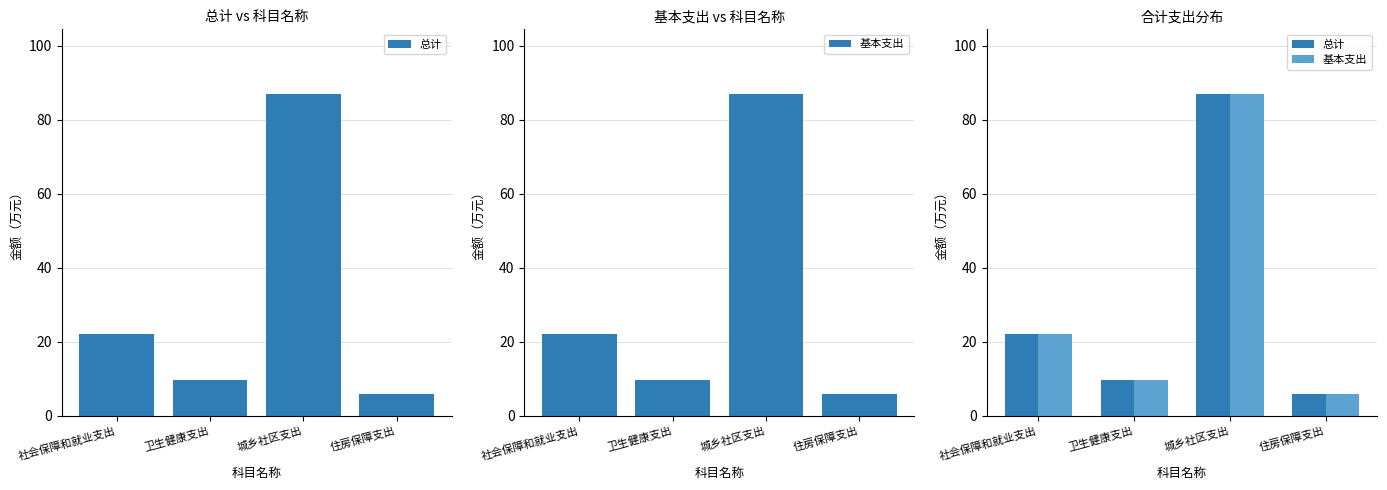

Between 住房保障支出 and 社会保障和就业支出, which is larger?

社会保障和就业支出